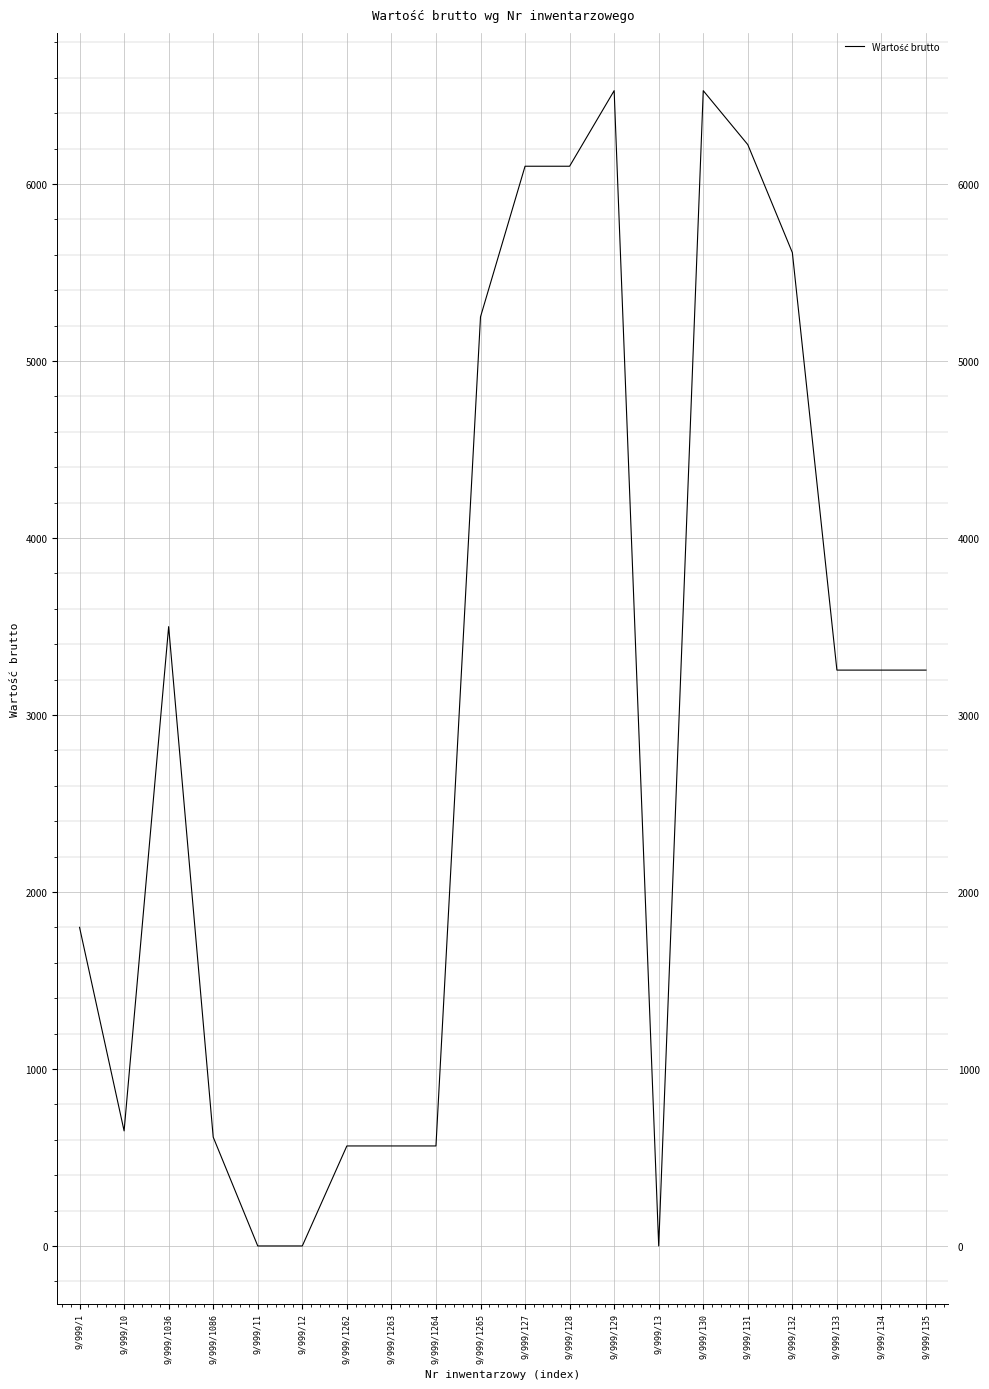

What is the difference between the values at 9/999/129 and 9/999/1262?

5962.0